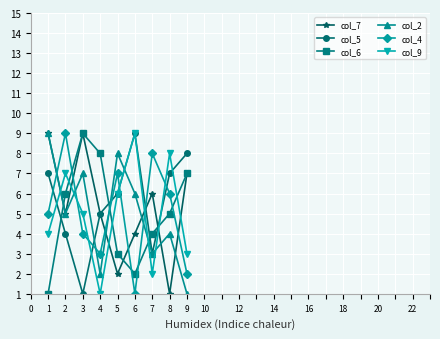

How many categories are shown in the chart?

9